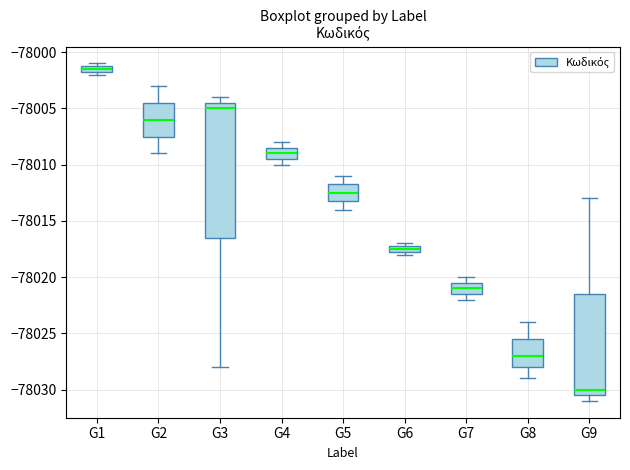

Which box has the highest median line?

G1